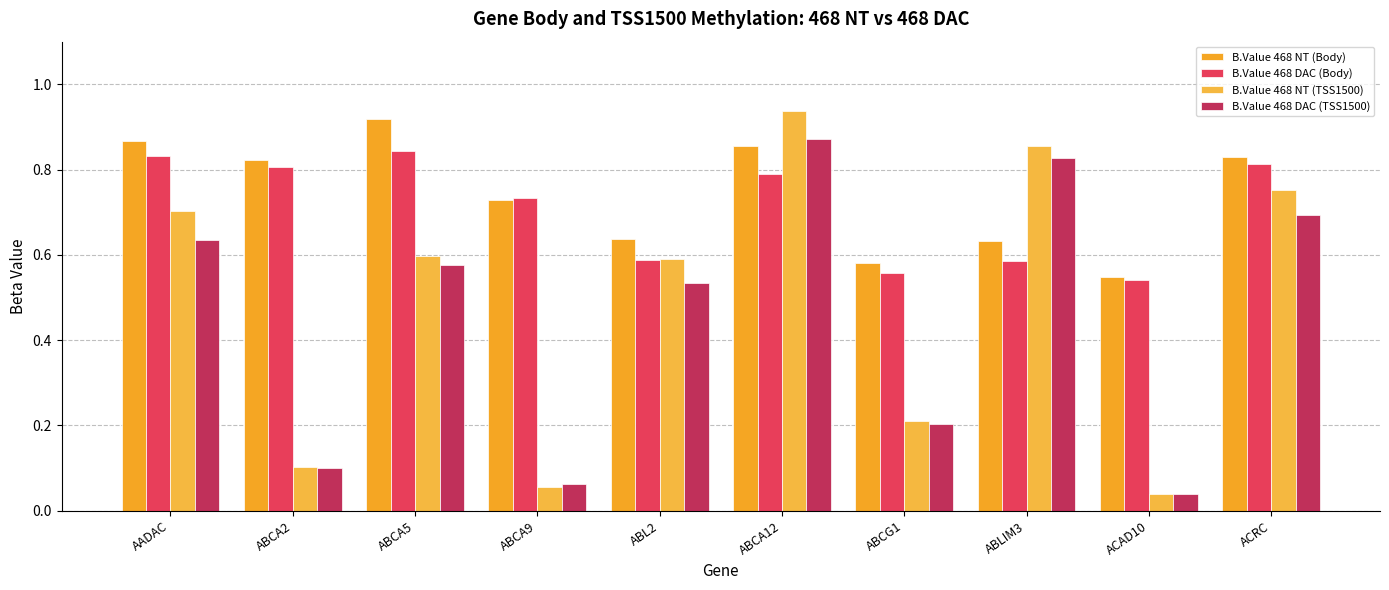

Reading left to right, list all the values displayed in this chart.

B.Value 468 NT (Body): AADAC=0.9	ABCA2=0.8	ABCA5=0.9	ABCA9=0.7	ABL2=0.6	ABCA12=0.9	ABCG1=0.6	ABLIM3=0.6	ACAD10=0.5	ACRC=0.8
B.Value 468 DAC (Body): AADAC=0.8	ABCA2=0.8	ABCA5=0.8	ABCA9=0.7	ABL2=0.6	ABCA12=0.8	ABCG1=0.6	ABLIM3=0.6	ACAD10=0.5	ACRC=0.8
B.Value 468 NT (TSS1500): AADAC=0.7	ABCA2=0.1	ABCA5=0.6	ABCA9=0.1	ABL2=0.6	ABCA12=0.9	ABCG1=0.2	ABLIM3=0.9	ACAD10=0.0	ACRC=0.8
B.Value 468 DAC (TSS1500): AADAC=0.6	ABCA2=0.1	ABCA5=0.6	ABCA9=0.1	ABL2=0.5	ABCA12=0.9	ABCG1=0.2	ABLIM3=0.8	ACAD10=0.0	ACRC=0.7